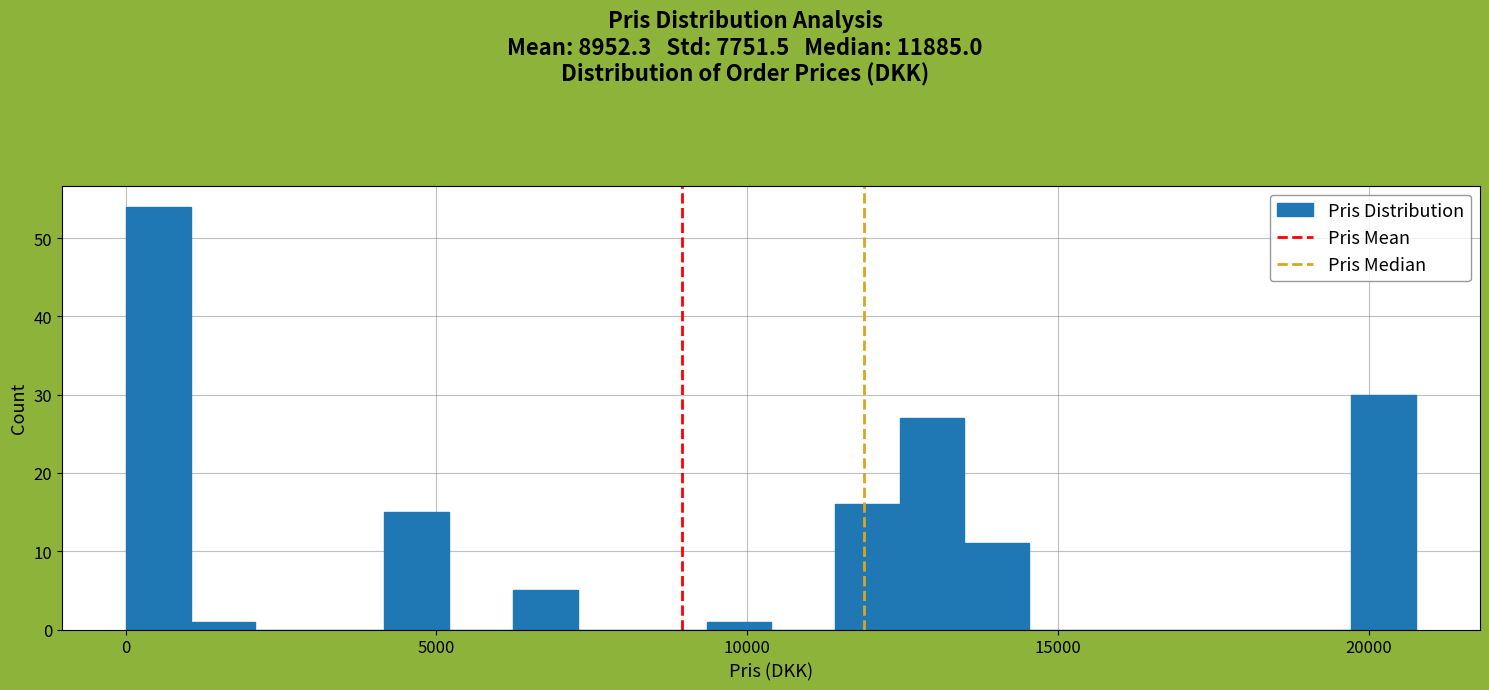

Read against the x-axis, roughly where is the centre of the tallest bar?

500